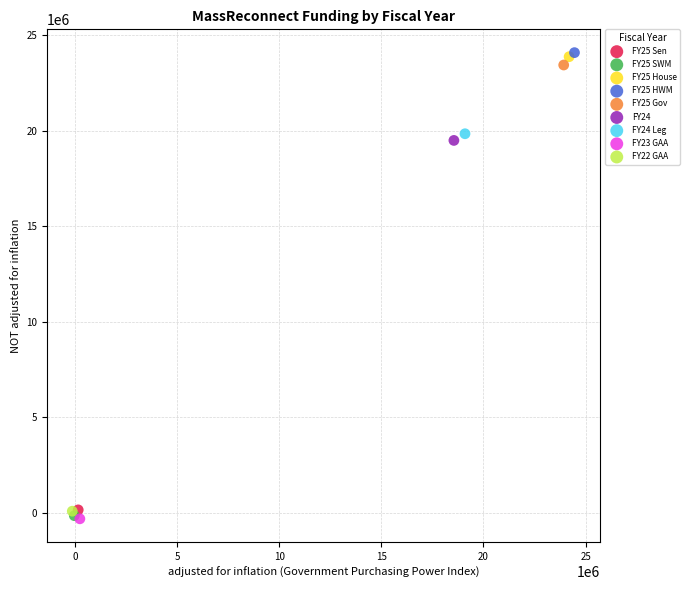

What are all the series names shown in the legend?

FY25 Sen, FY25 SWM, FY25 House, FY25 HWM, FY25 Gov, FY24, FY24 Leg, FY23 GAA, FY22 GAA